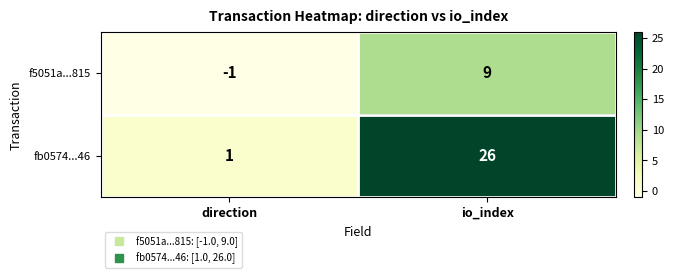

Between direction and io_index, which series saw the biggest shift?

fb0574...46